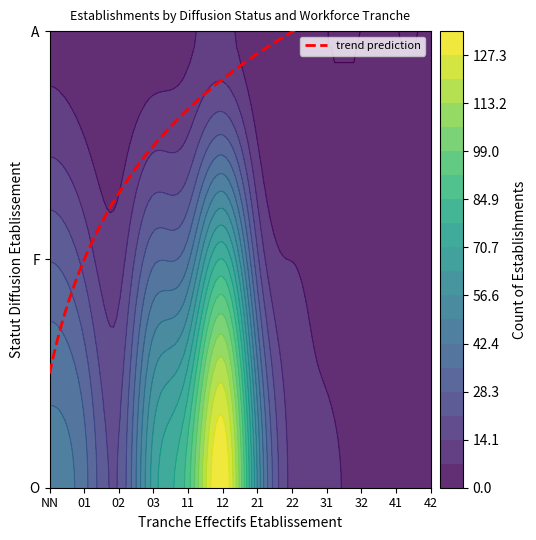

What is the difference between the second highest and second lowest values?

89